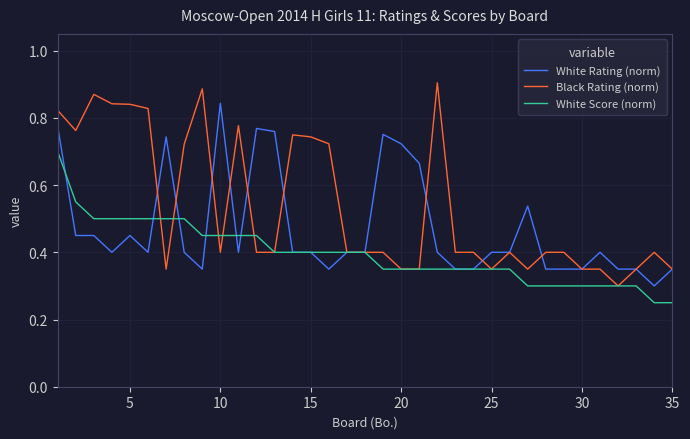

Rank the series by their maximum value, from lowest to highest.

White Score (norm), White Rating (norm), Black Rating (norm)